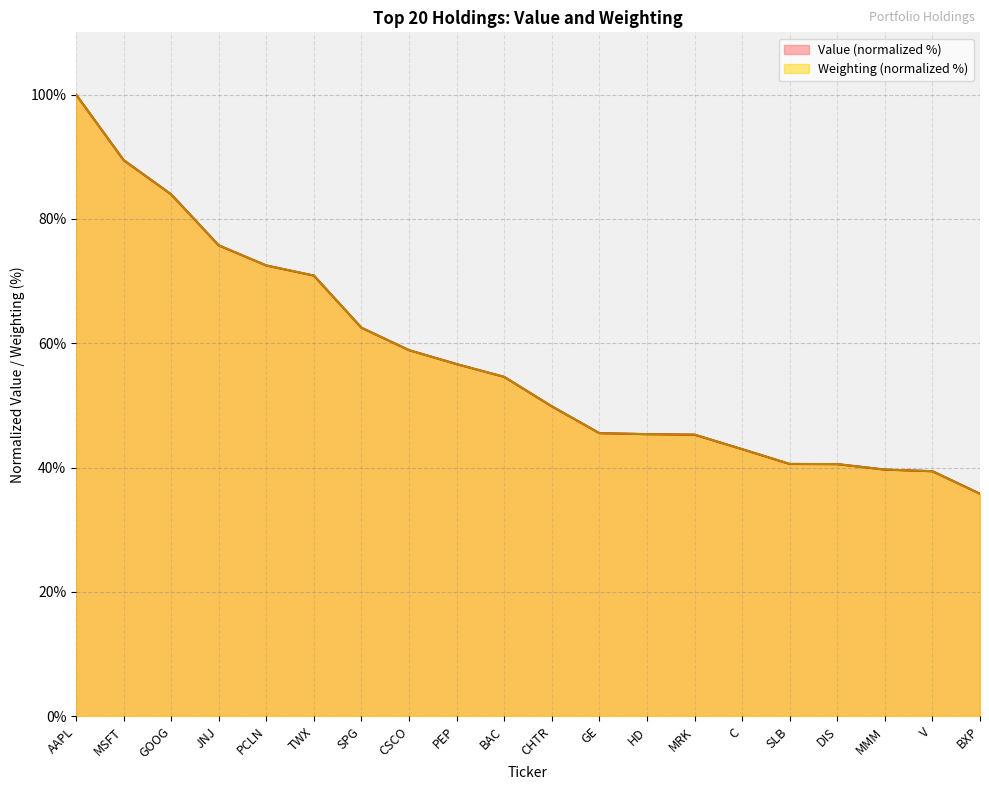

Which label corresponds to the largest value in the chart?

AAPL